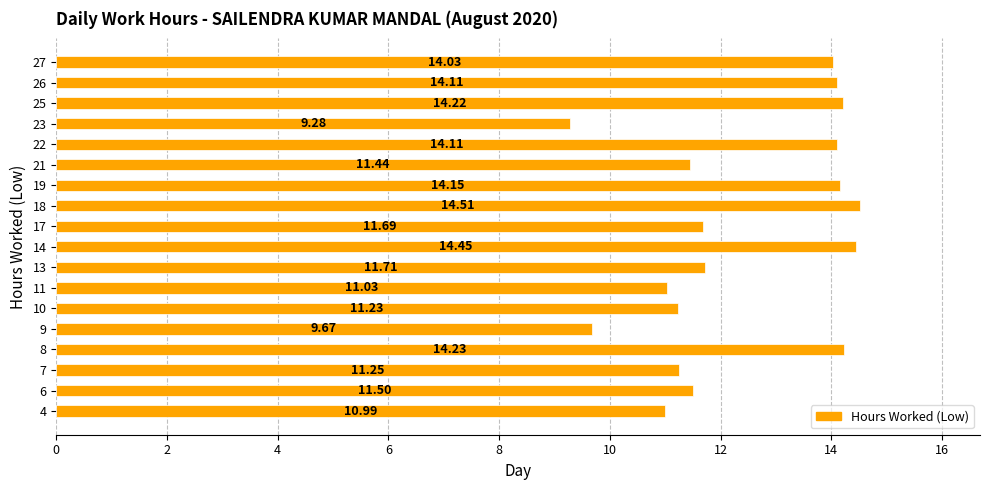

What is the smallest value displayed?

9.3